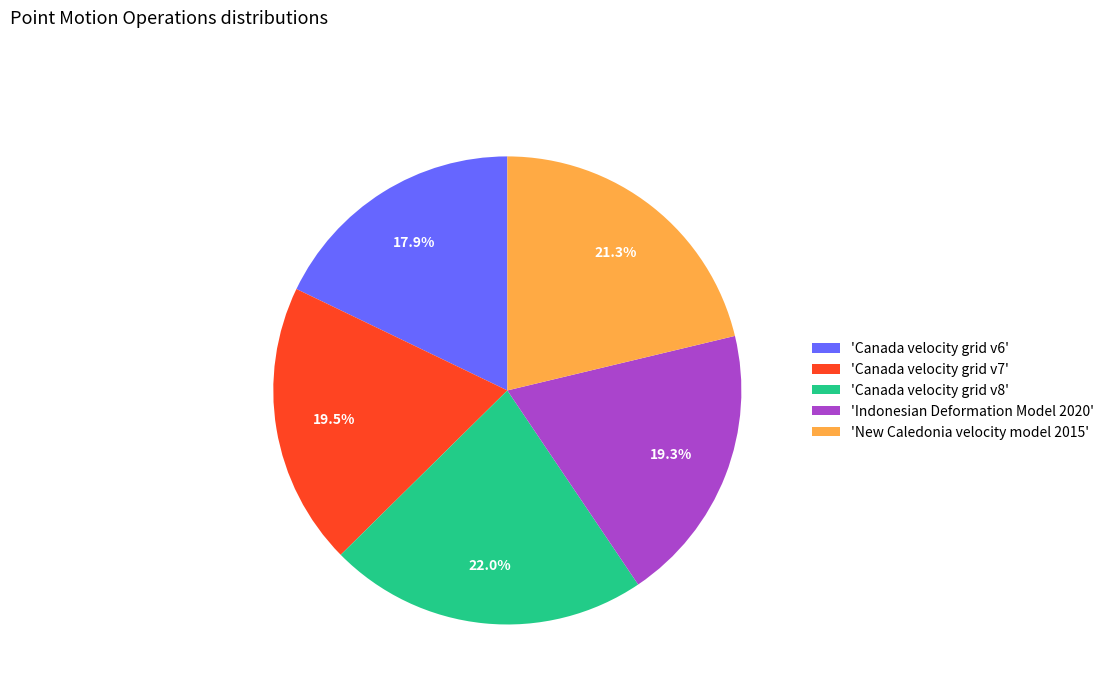

What is the smallest slice in the pie chart?

'Canada velocity grid v6'